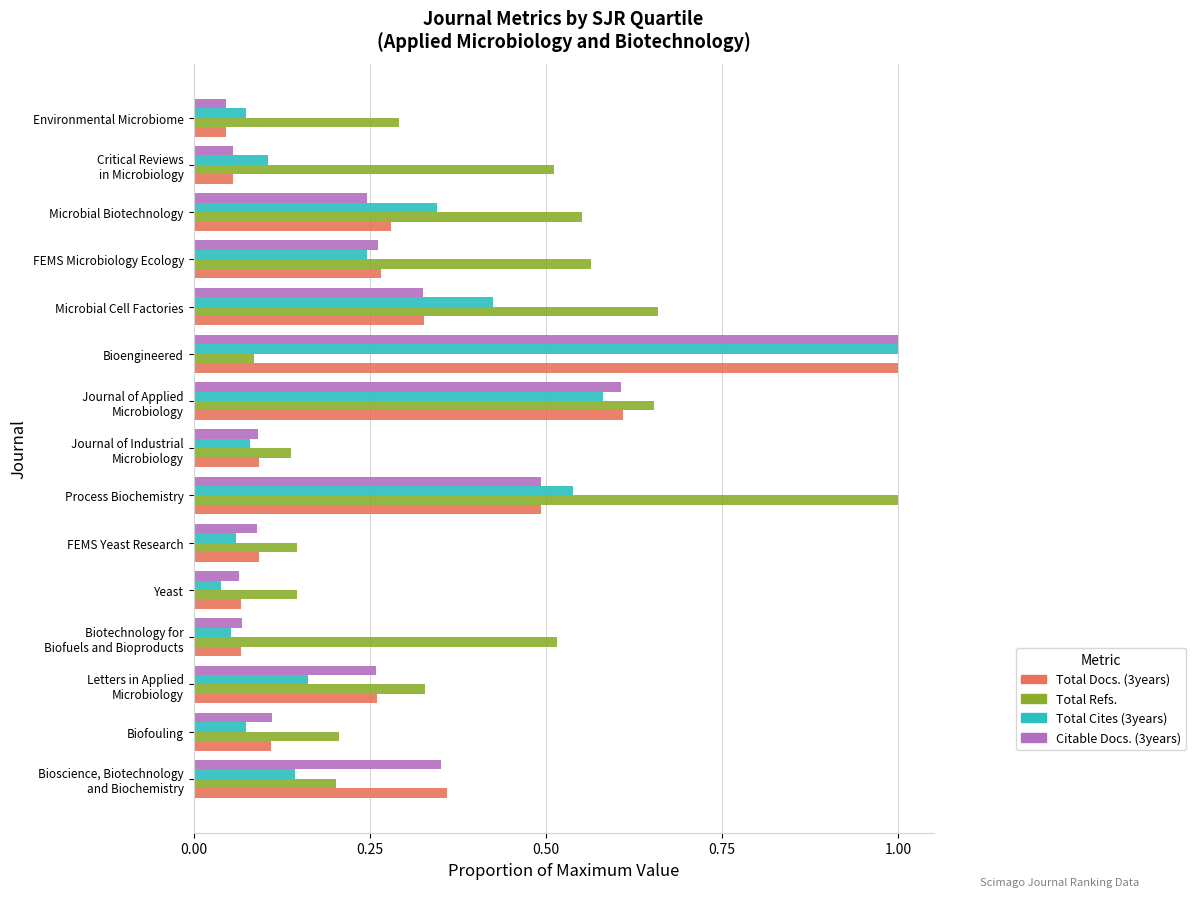

At which category is the sum across all series the highest?

Bioengineered